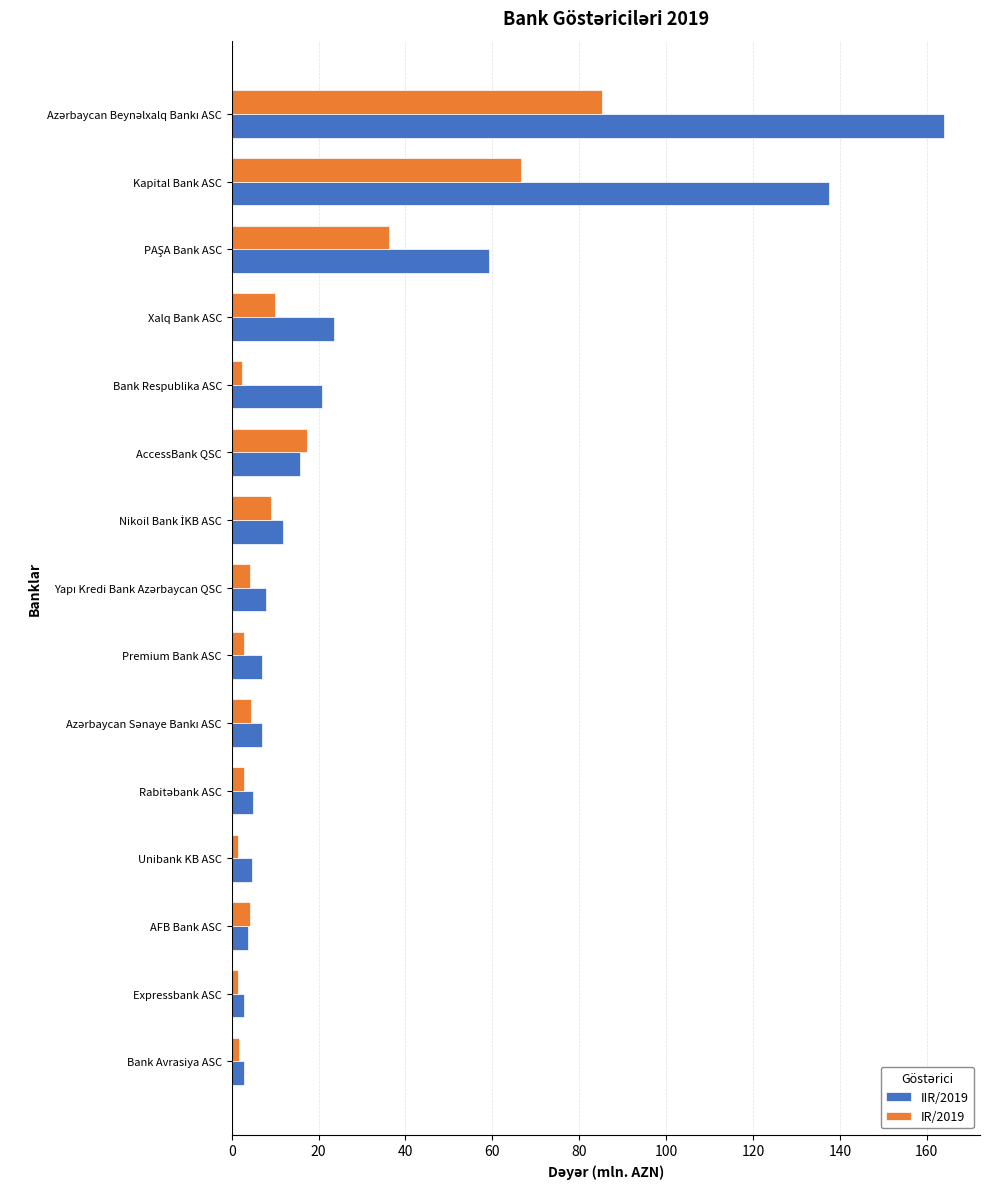

What are all the series names shown in the legend?

IIR/2019, IR/2019